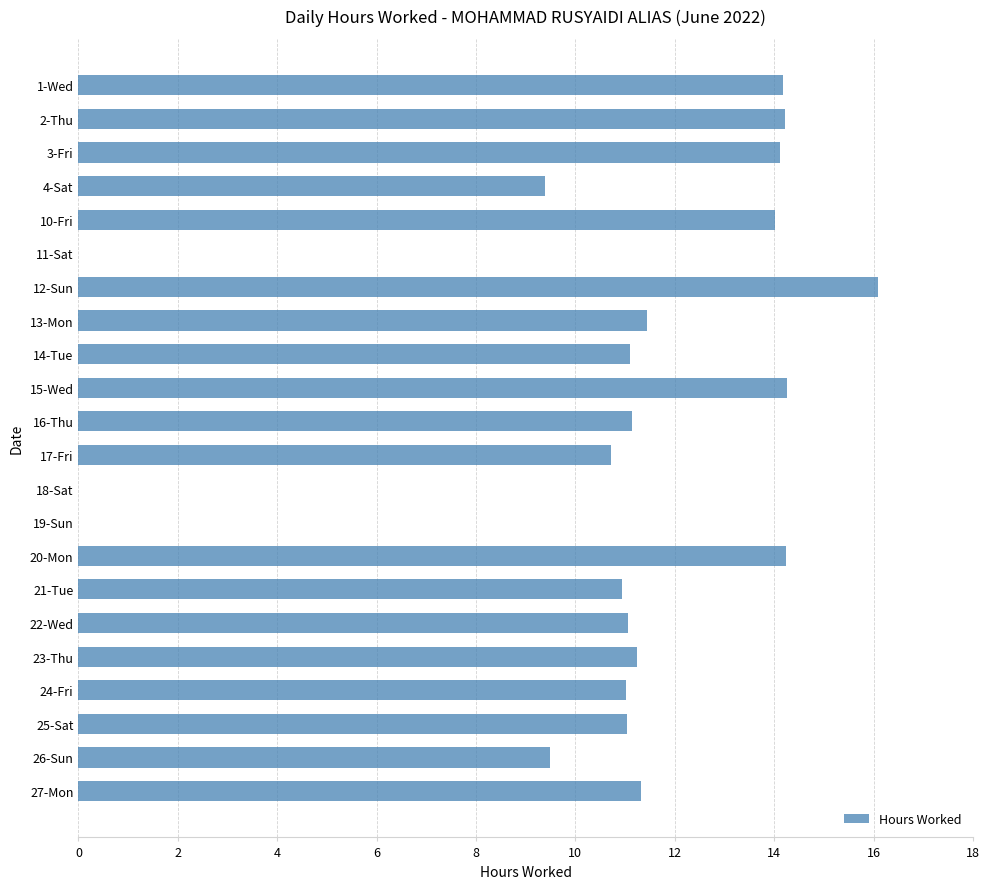

Is it true that the value at 21-Tue is 10.9?

True